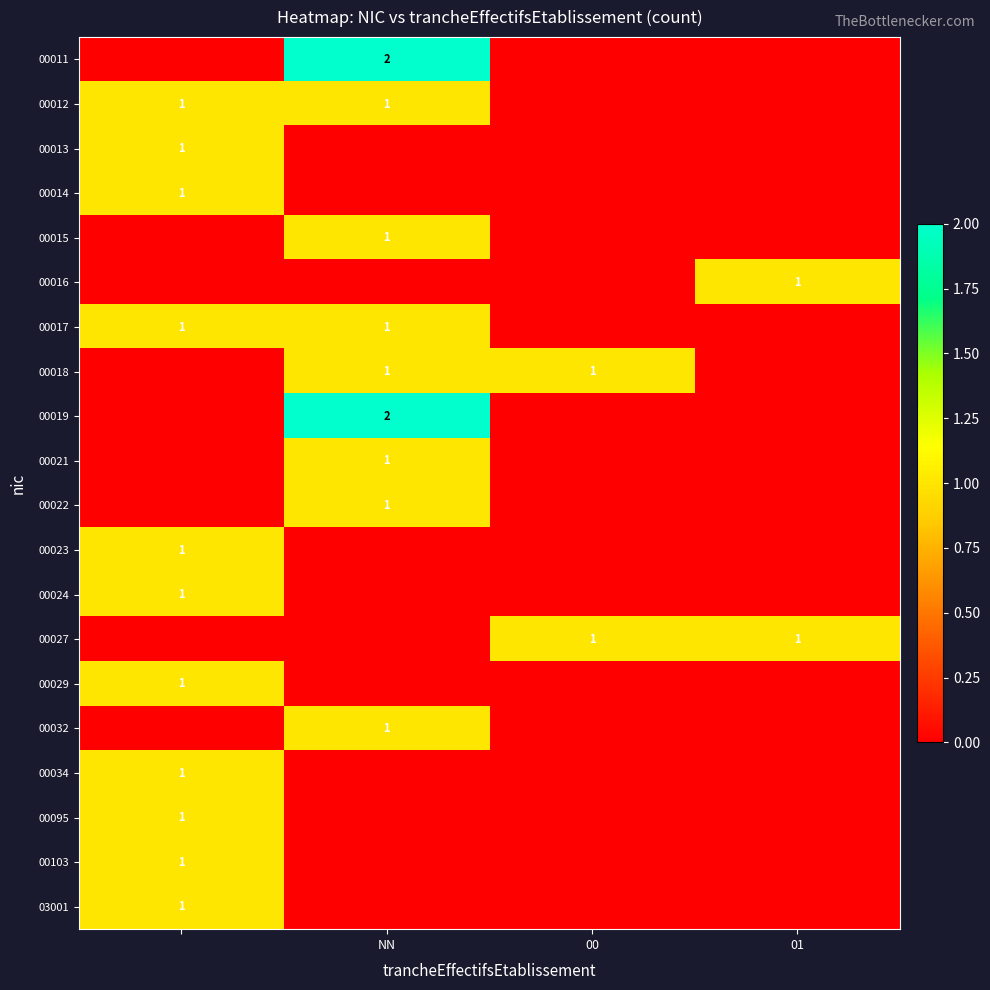

Is it true that 00018 equals 0 at 00?

False